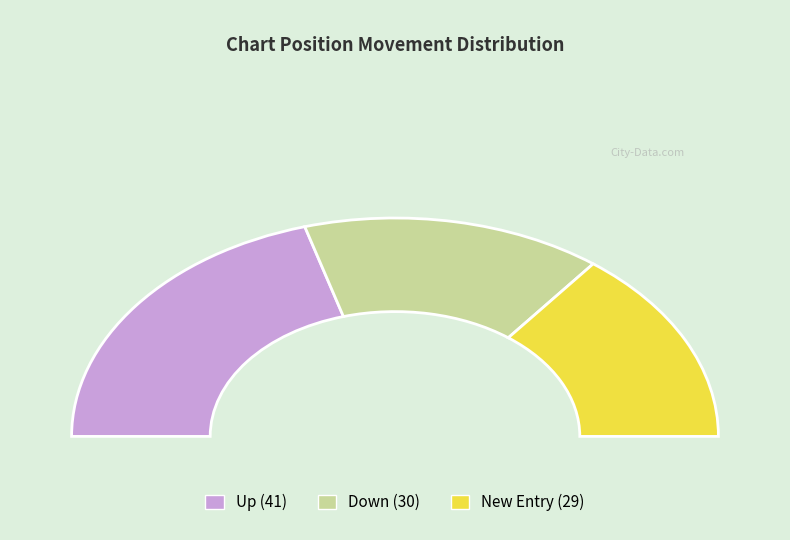

Which slice is the largest?

up